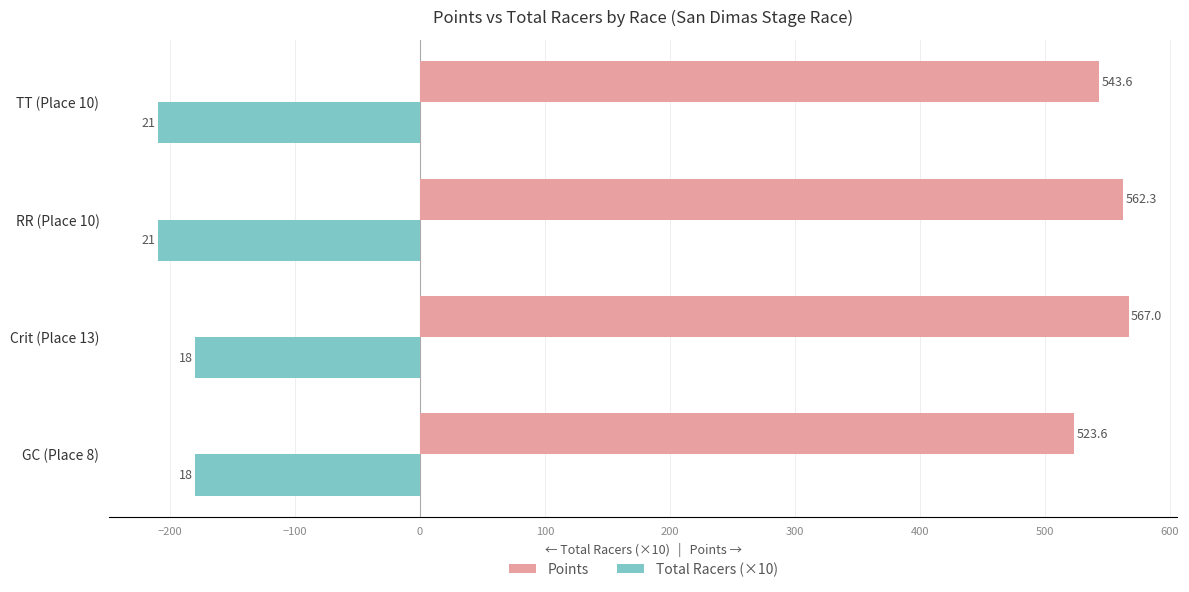

List the labels in order of Points value, largest first.

Crit (Place 13), RR (Place 10), TT (Place 10), GC (Place 8)